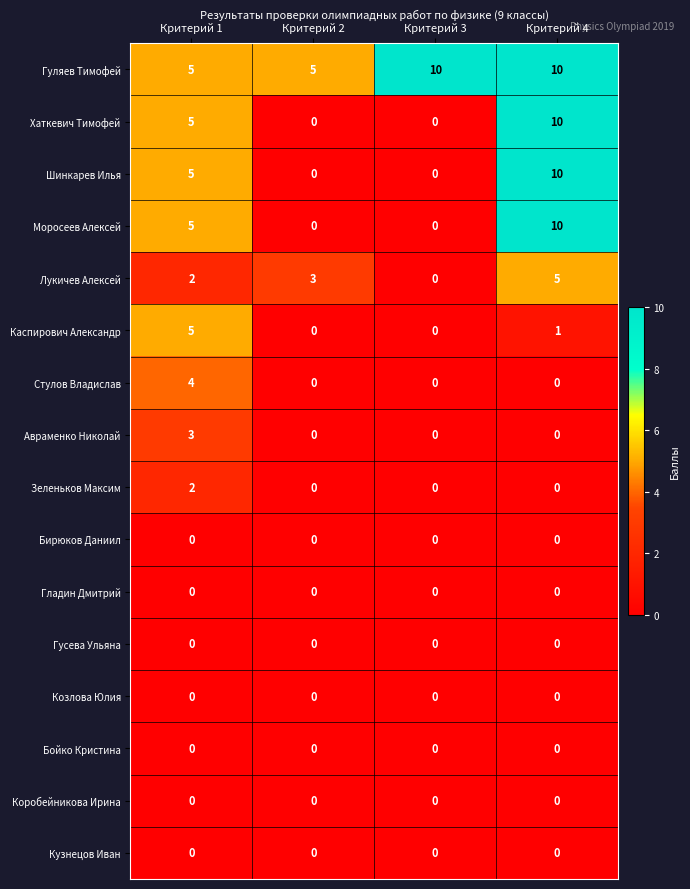

Is it true that Лукичев Алексей equals 2 at Критерий 4?

False